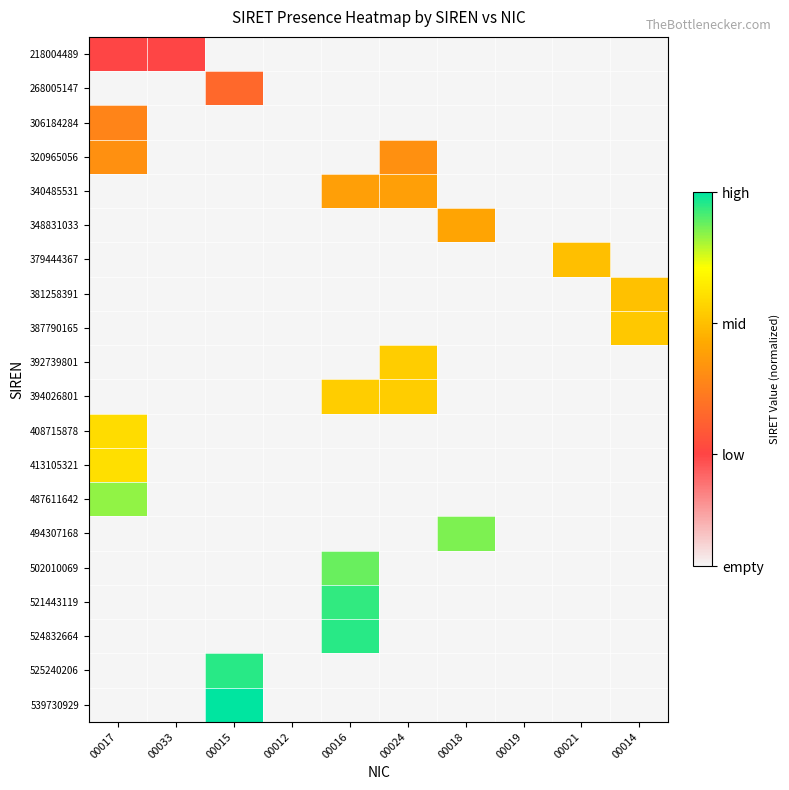

At 00018, list the series in order from largest to smallest.

494307168, 348831033, 218004489, 268005147, 306184284, 320965056, 340485531, 379444367, 381258391, 387790165, 392739801, 394026801, 408715878, 413105321, 487611642, 502010069, 521443119, 524832664, 525240206, 539730929